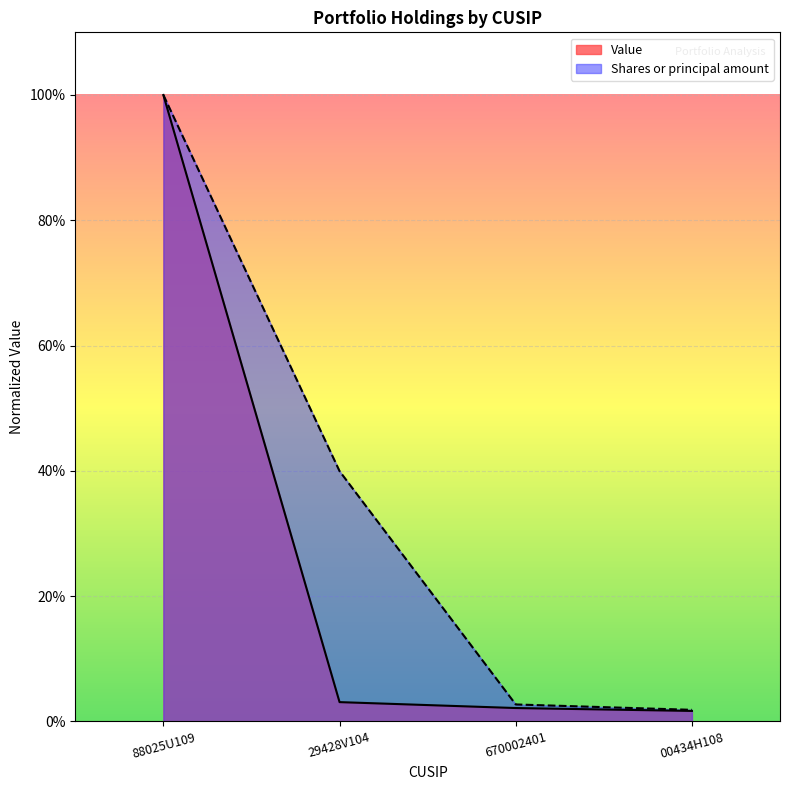

Reading left to right, what are all the values shown in this chart?

Value: 88025U109=1.0	29428V104=0.0	670002401=0.0	00434H108=0.0
Shares or principal amount: 88025U109=1.0	29428V104=0.4	670002401=0.0	00434H108=0.0